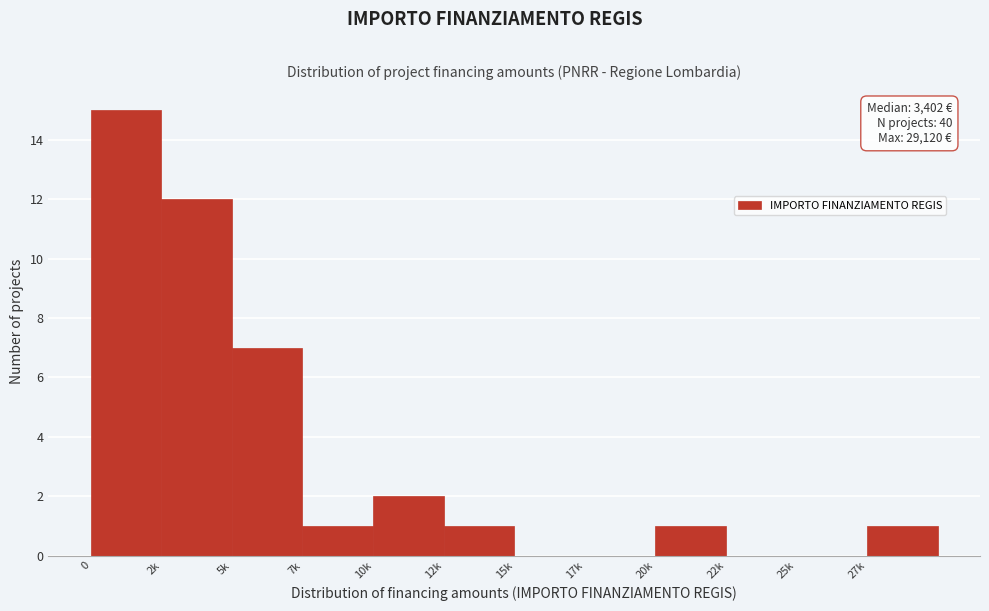

Reading right to left, what are all the values shown in this chart?

27k=1	25k=0	22k=0	20k=1	17k=0	15k=0	12k=1	10k=2	7k=1	5k=7	2k=12	0=15